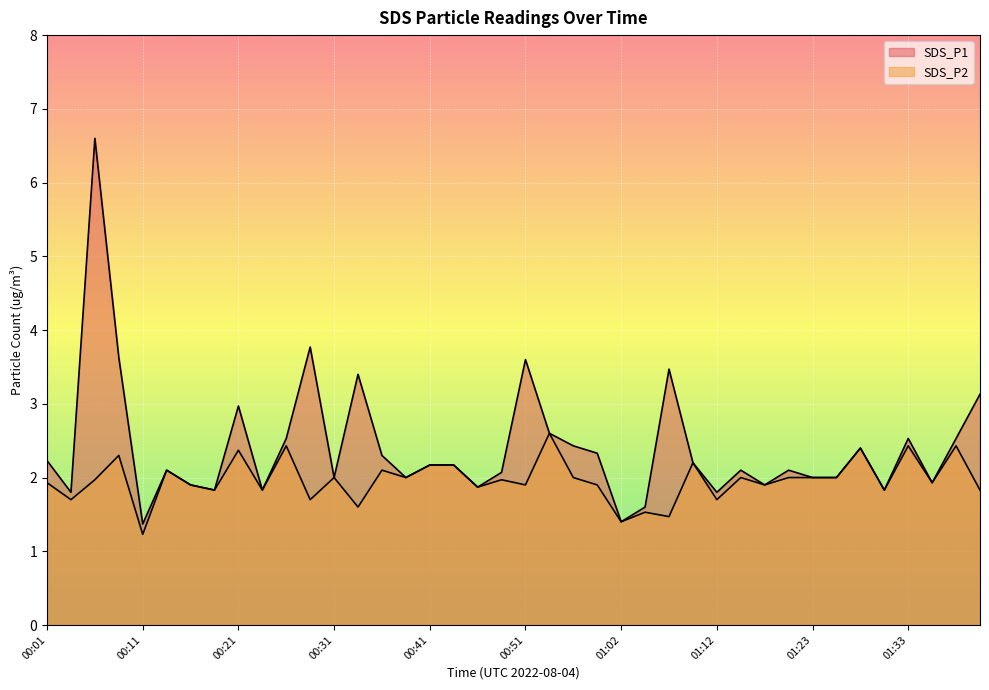

Reading right to left, list all the values displayed in this chart.

SDS_P1: 3.1	2.5	1.9	2.5	1.8	2.4	2.0	2.0	2.1	1.9	2.1	1.8	2.2	3.5	1.6	1.4	2.3	2.4	2.6	3.6	2.1	1.9	2.2	2.2	2.0	2.3	3.4	2.0	3.8	2.5	1.8	3.0	1.8	1.9	2.1	1.4	3.6	6.6	1.8	2.2
SDS_P2: 1.8	2.4	1.9	2.4	1.8	2.4	2.0	2.0	2.0	1.9	2.0	1.7	2.2	1.5	1.5	1.4	1.9	2.0	2.6	1.9	2.0	1.9	2.2	2.2	2.0	2.1	1.6	2.0	1.7	2.4	1.8	2.4	1.8	1.9	2.1	1.2	2.3	2.0	1.7	1.9